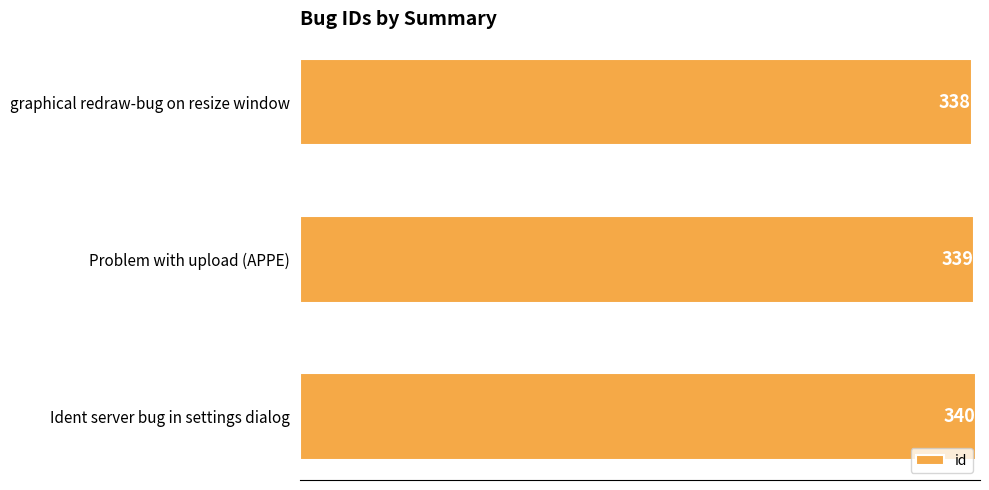

The chart shows a value of 210 at graphical redraw-bug on resize window. True or false?

False